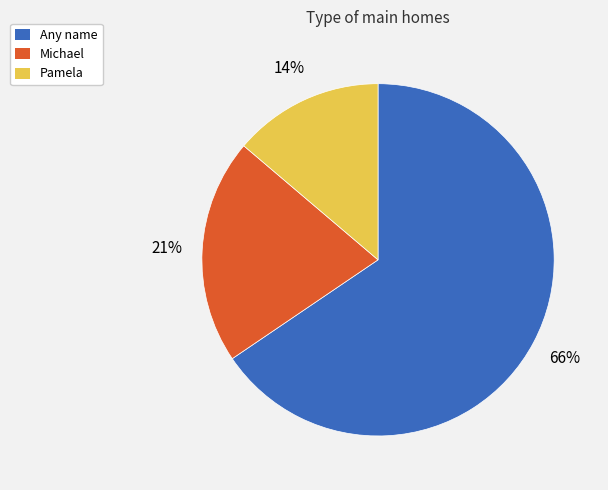

Count the number of slices in the pie.

3